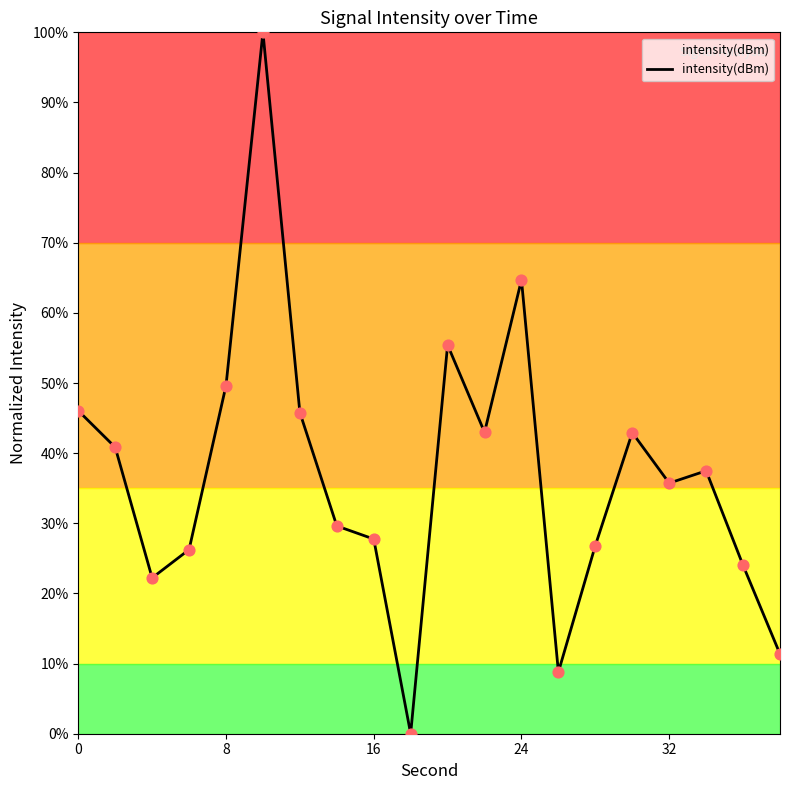

What is the difference between the maximum and minimum values?

100.0